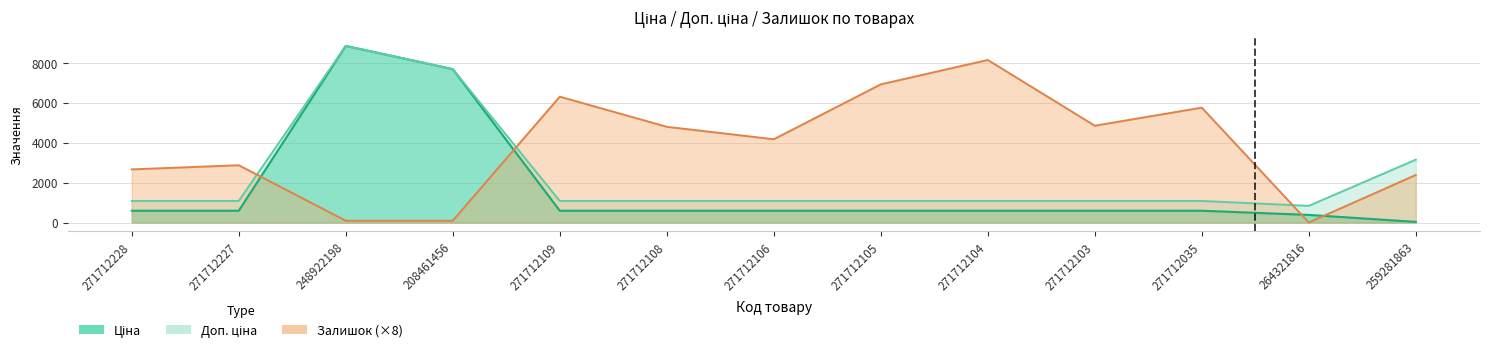

Rank the categories by Залишок value from lowest to highest.

264321816, 248922198, 208461456, 259281863, 271712228, 271712227, 271712106, 271712108, 271712103, 271712035, 271712109, 271712105, 271712104